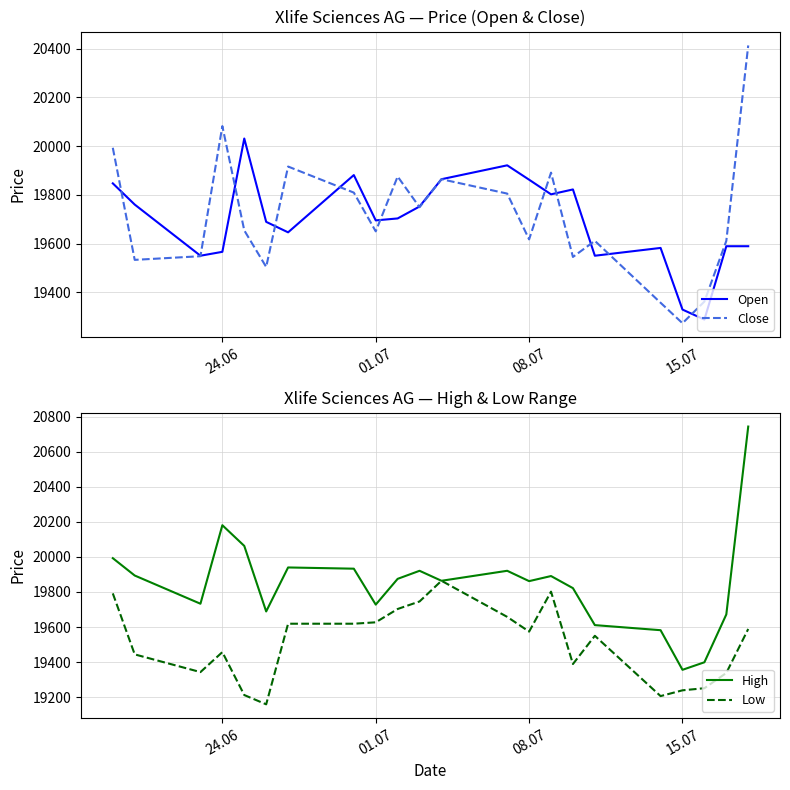

True or false: Low and Open intersect in this chart.

False